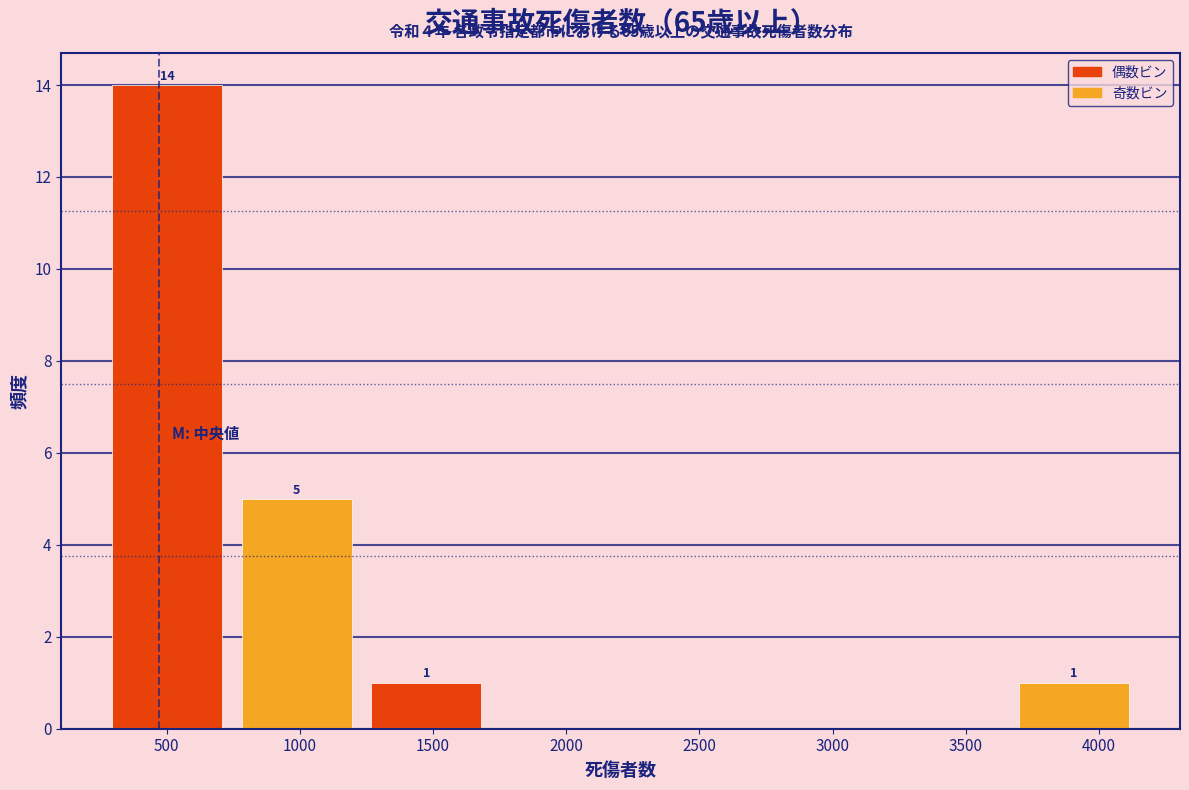

Over which range of the x-axis is the bar tallest?

250 to 750